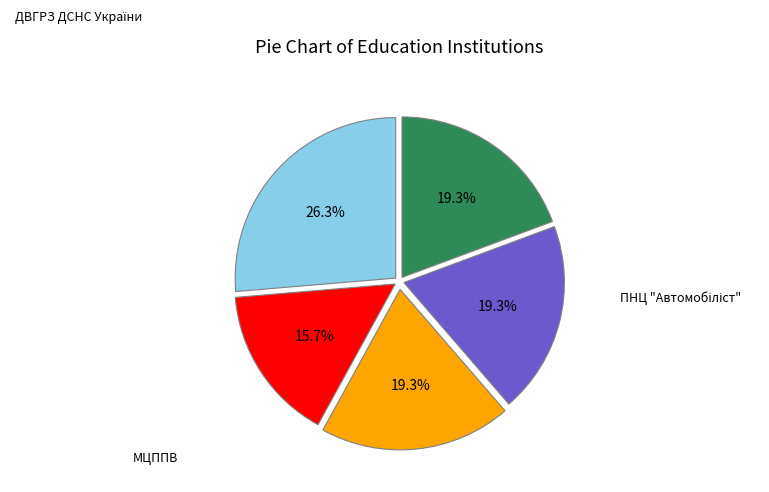

Is there any slice that represents more than half of the pie?

No